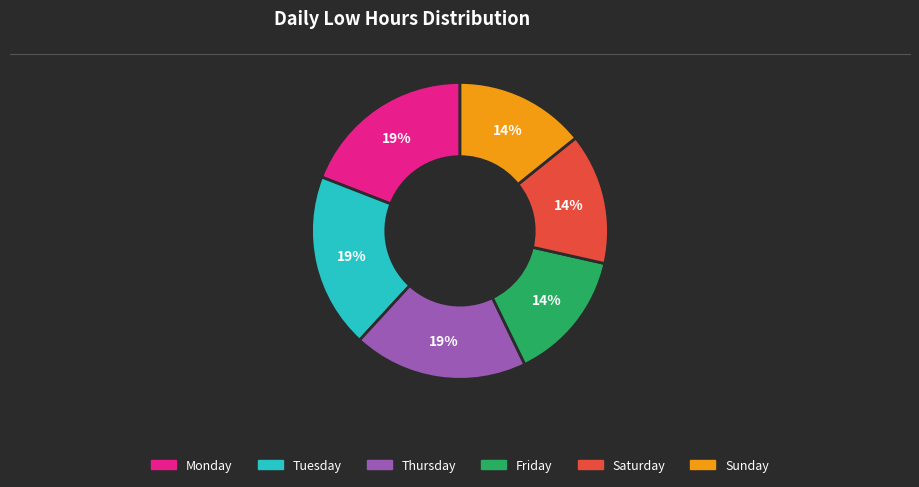

Is there a majority slice in this chart?

No